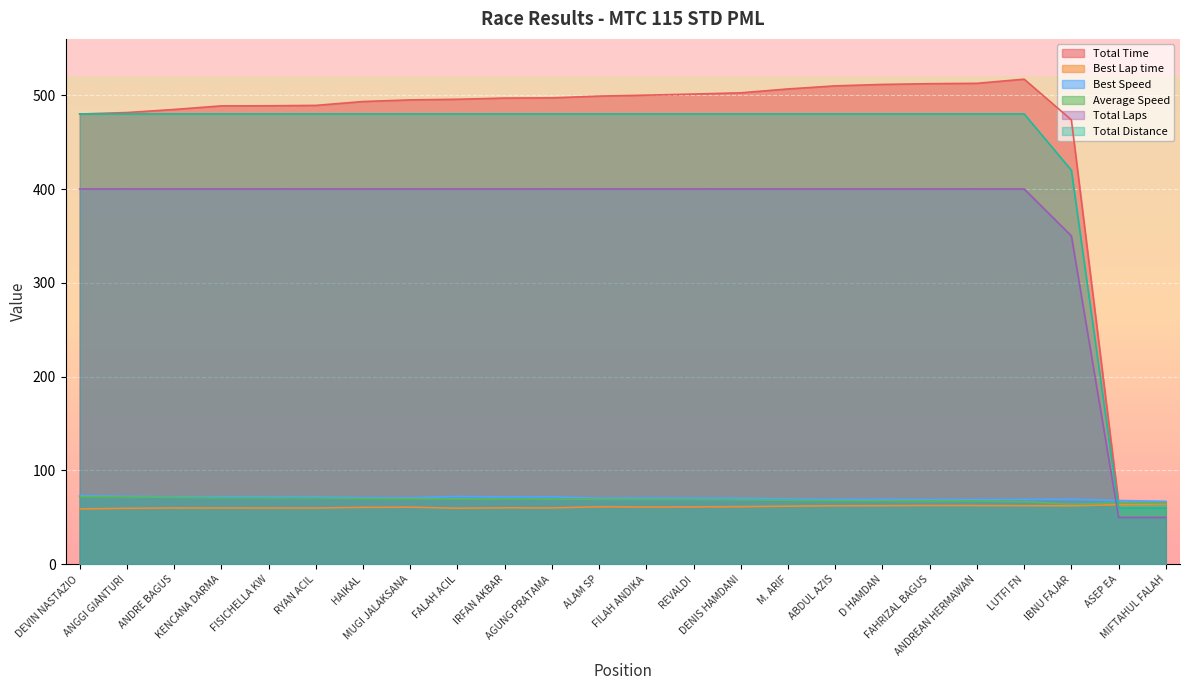

The Best Speed series shows 69.3 at IBNU FAJAR. True or false?

True